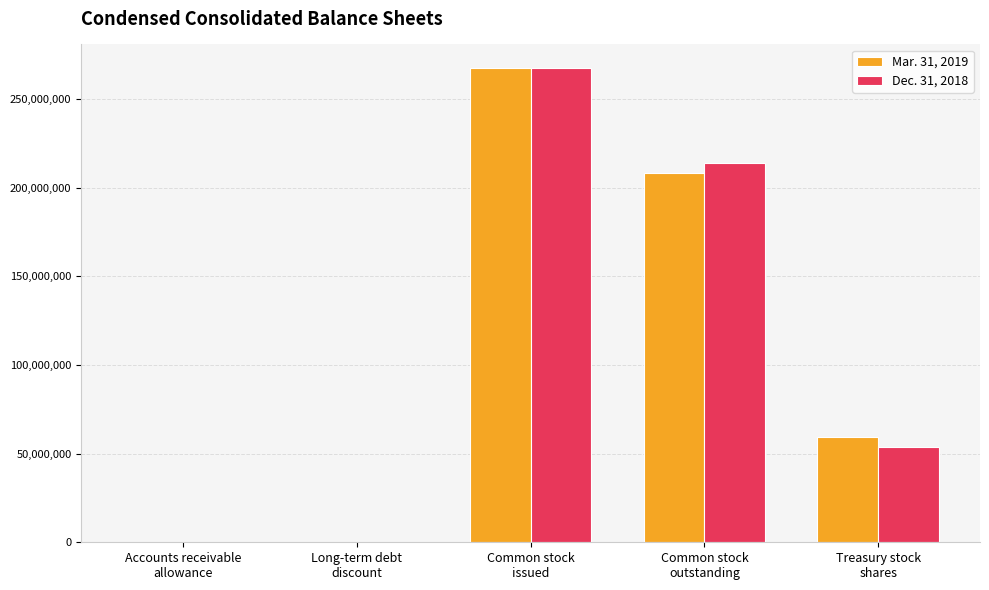

How many categories are shown in the chart?

5